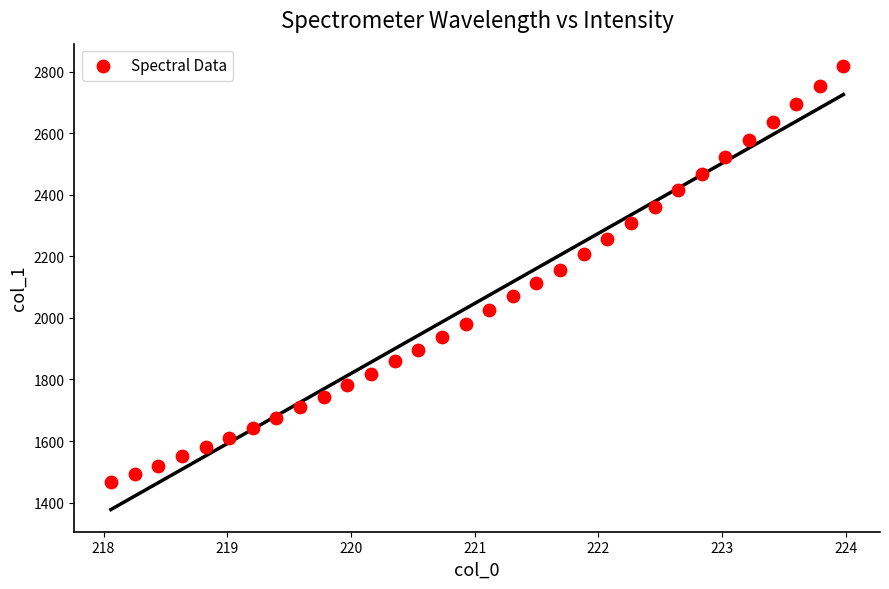

What is the range of Y values (max minus min)?

1352.1